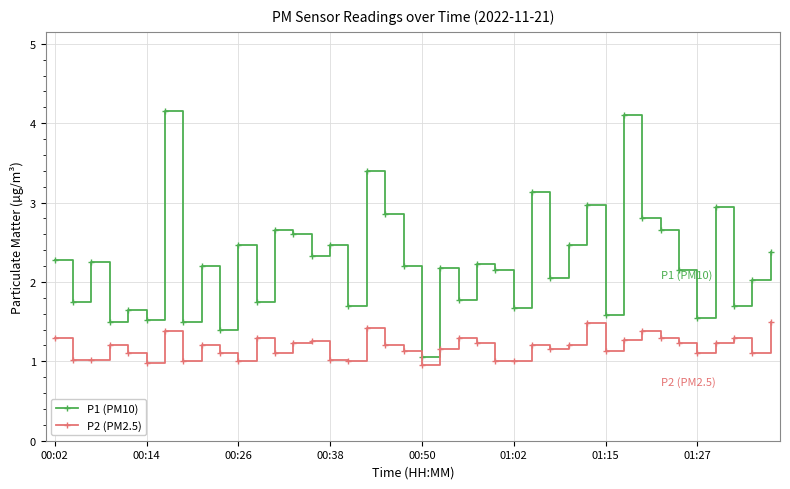

Rank the series by their maximum value, from lowest to highest.

P2 (PM2.5), P1 (PM10)